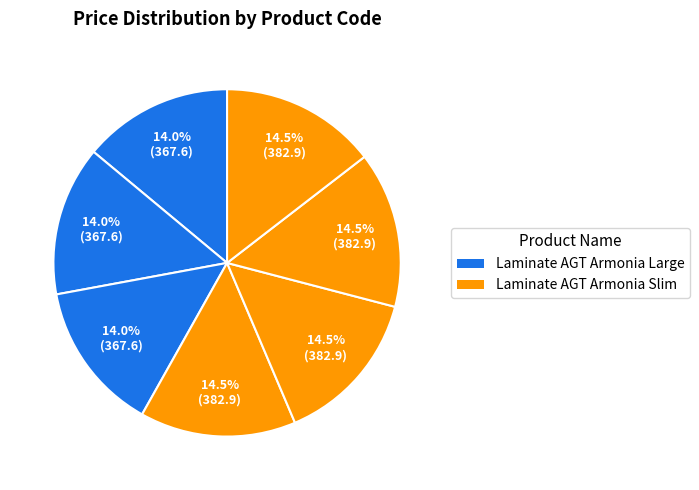

How many segments does this pie chart have?

7